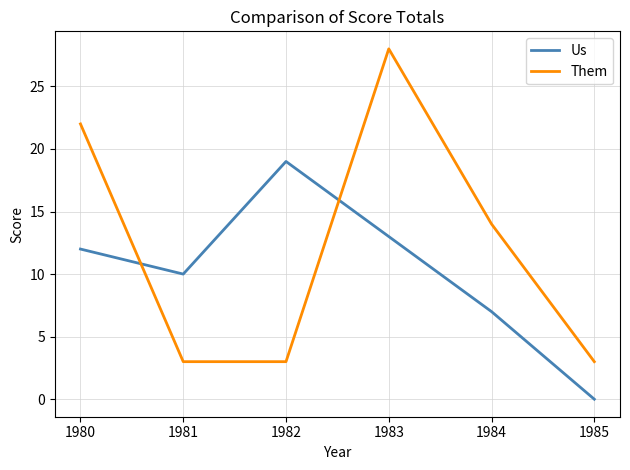

Rank the series at 1981 from lowest to highest value.

Them, Us